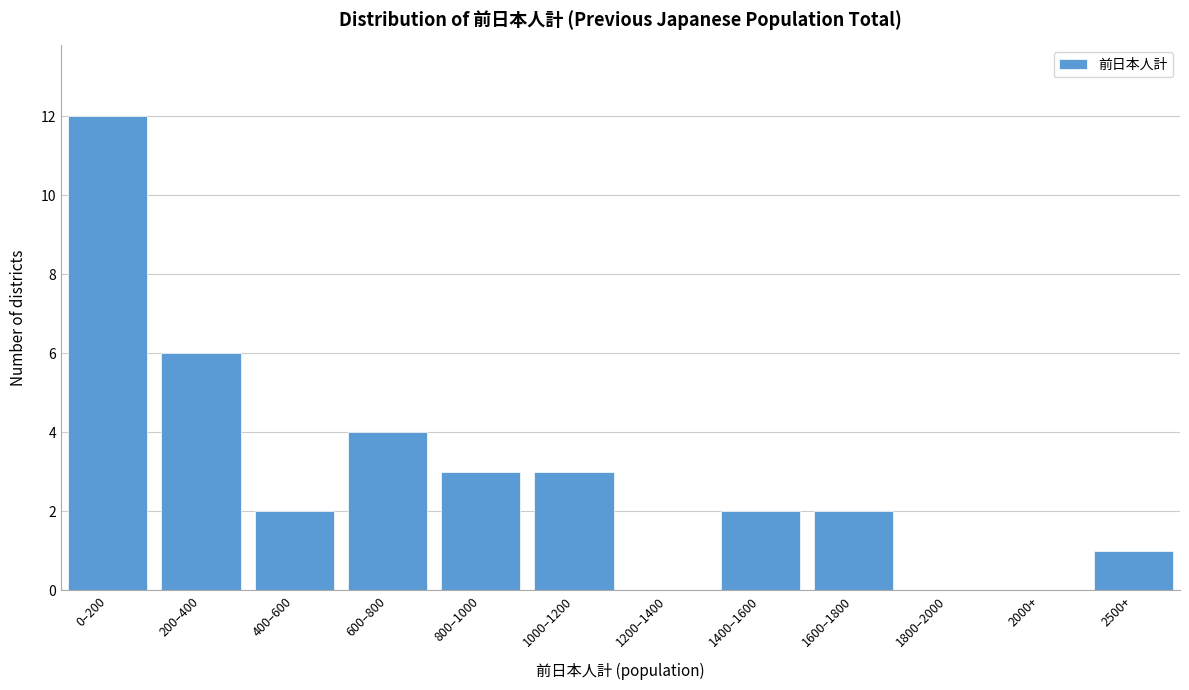

Reading left to right, what are all the values shown in this chart?

0–200=12	200–400=6	400–600=2	600–800=4	800–1000=3	1000–1200=3	1200–1400=0	1400–1600=2	1600–1800=2	1800–2000=0	2000+=0	2500+=1